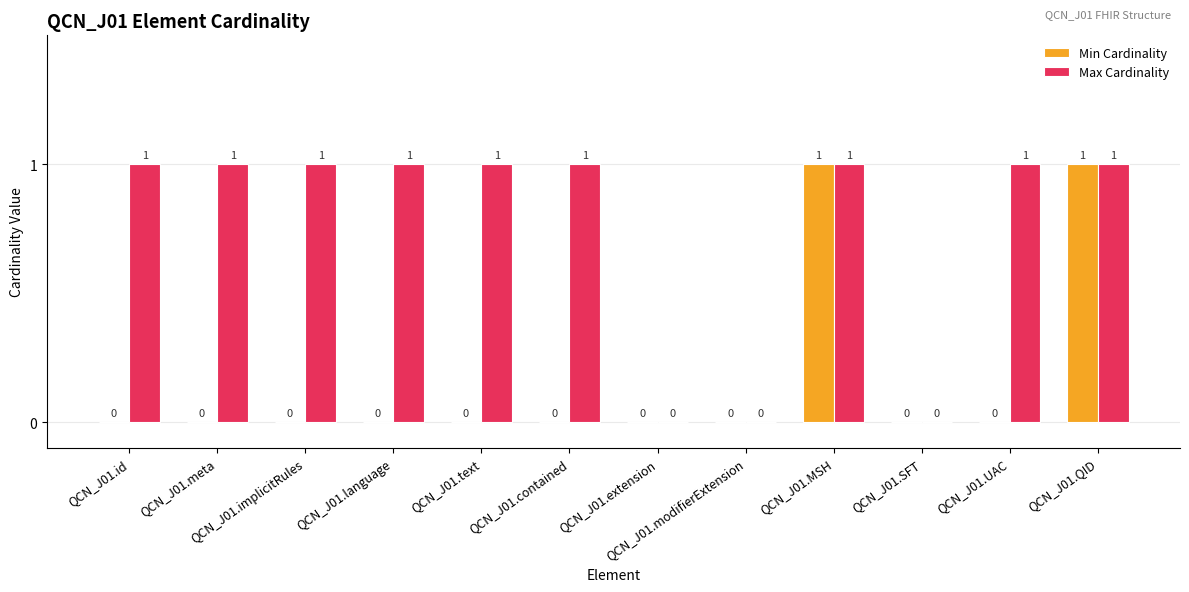

How many data points in Min Cardinality are above 0?

2